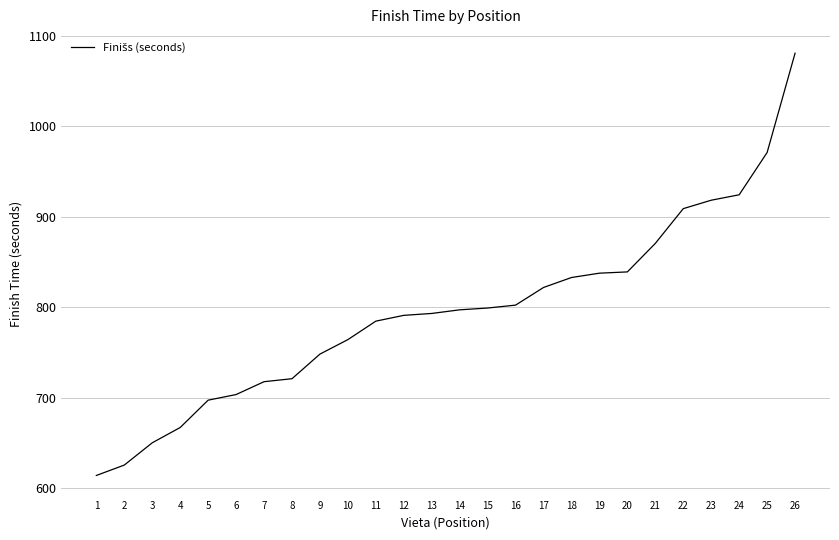

Which category has the lowest value across all series?

1